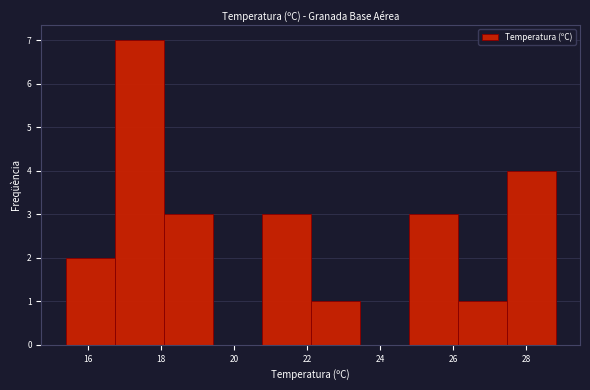

Over which range of the x-axis is the bar tallest?

16.74 to 18.08